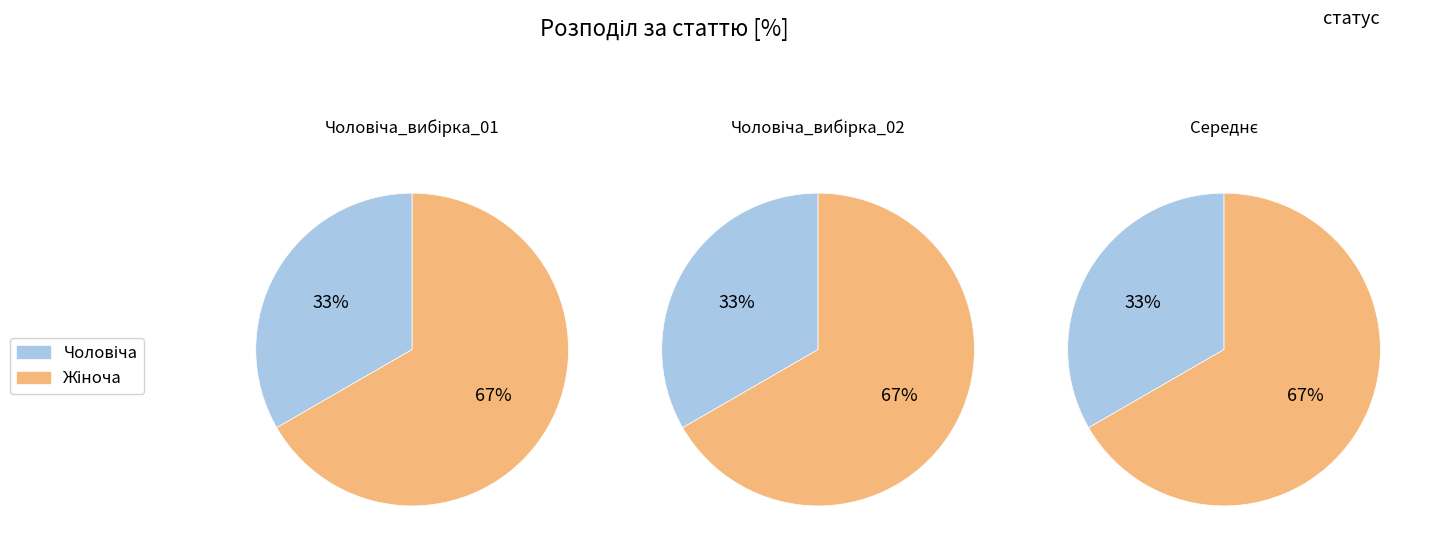

What is the smallest slice in the pie chart?

Чоловіча